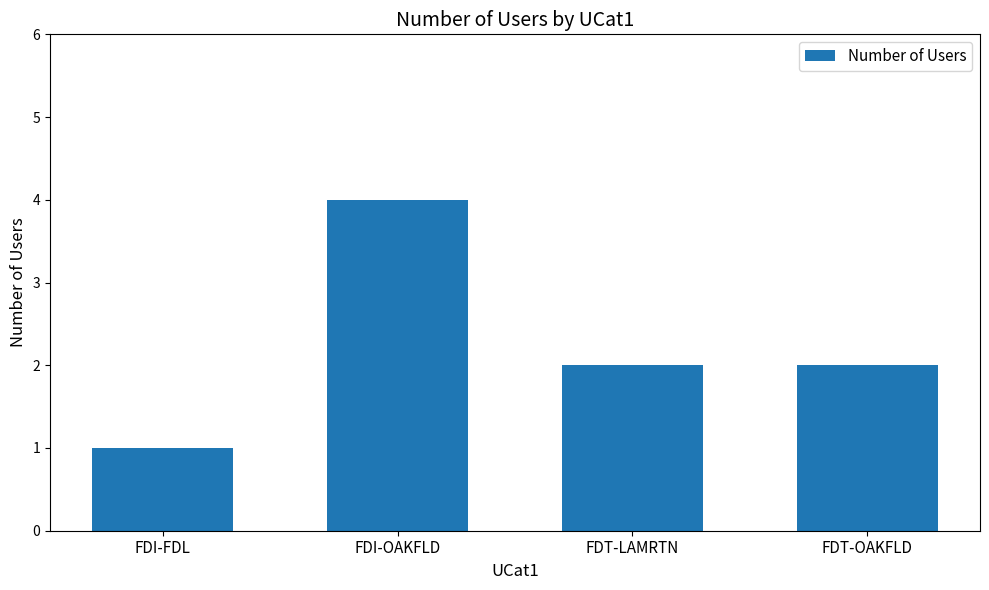

What is the label of the 2nd bar from the left?

FDI-OAKFLD